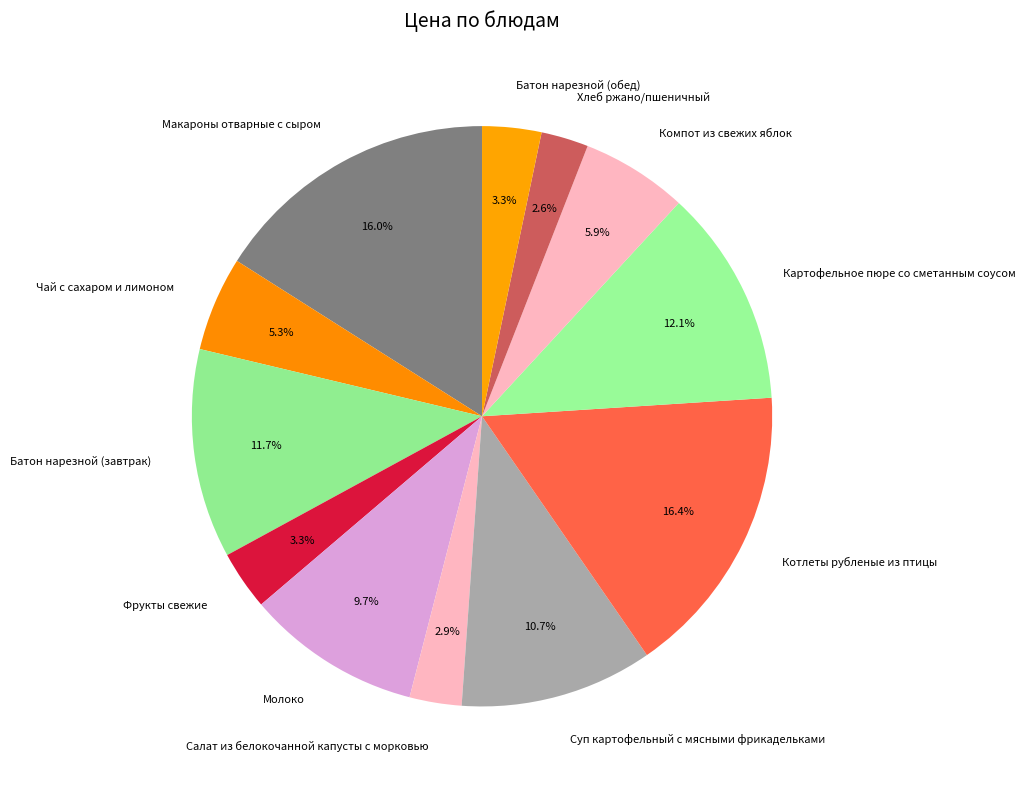

Does any single category account for the majority?

No